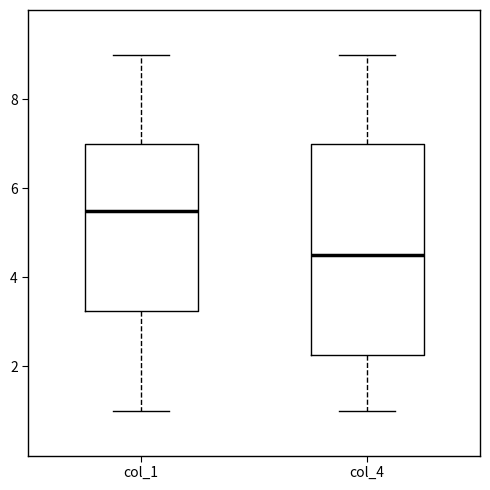

Reading left to right, transcribe this box plot: for each box, give where its median line is, the range the box spans, and where its two whiskers end, as read against the y-axis. The values are not printed on the chart, so give them approximately, as read against the axis.

col_1: median 5.6, box 3.2 to 7.0, whiskers 1.0 to 9.0
col_4: median 4.6, box 2.2 to 7.0, whiskers 1.0 to 9.0